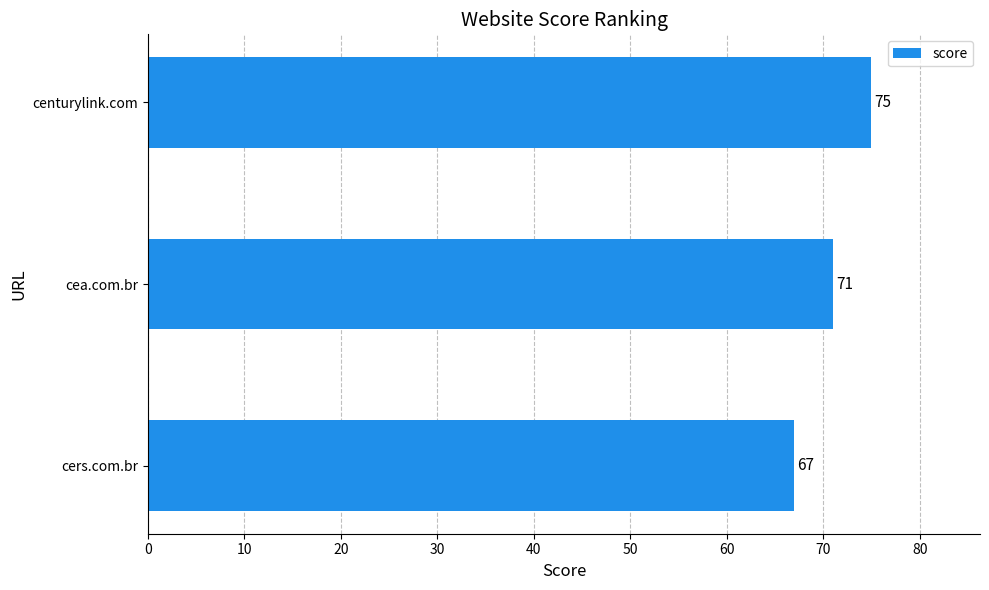

Rank the categories by value from highest to lowest.

centurylink.com, cea.com.br, cers.com.br